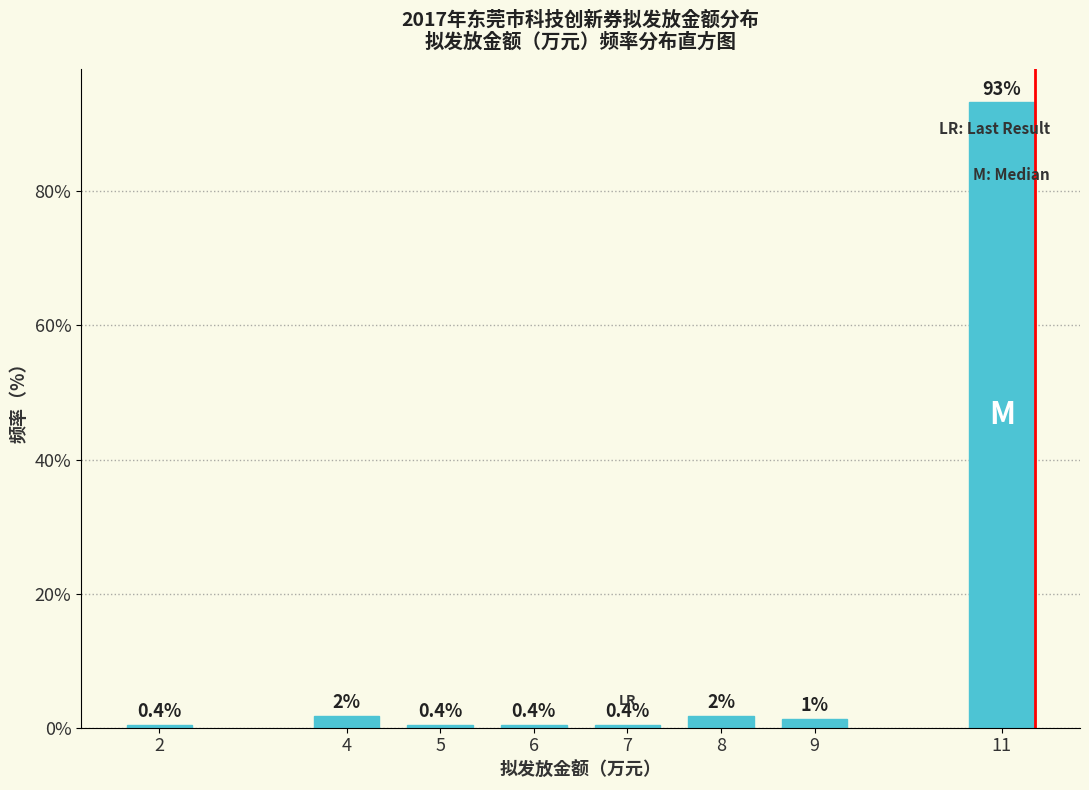

The value at 2 is 0.4. True or false?

True